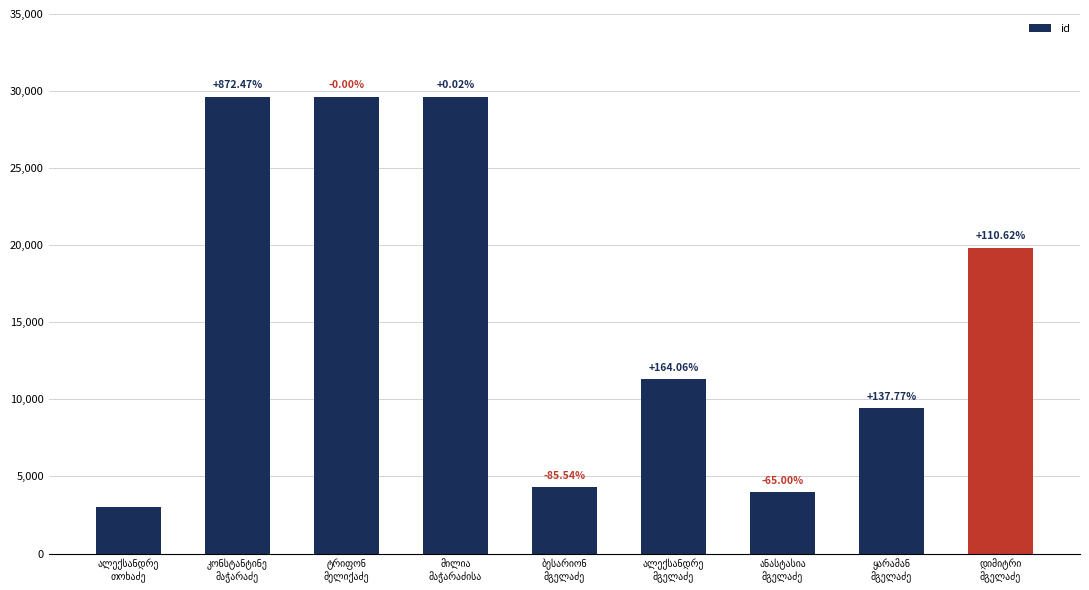

What value does the data have at დიმიტრი
მგელაძე, to the nearest 10?

19850